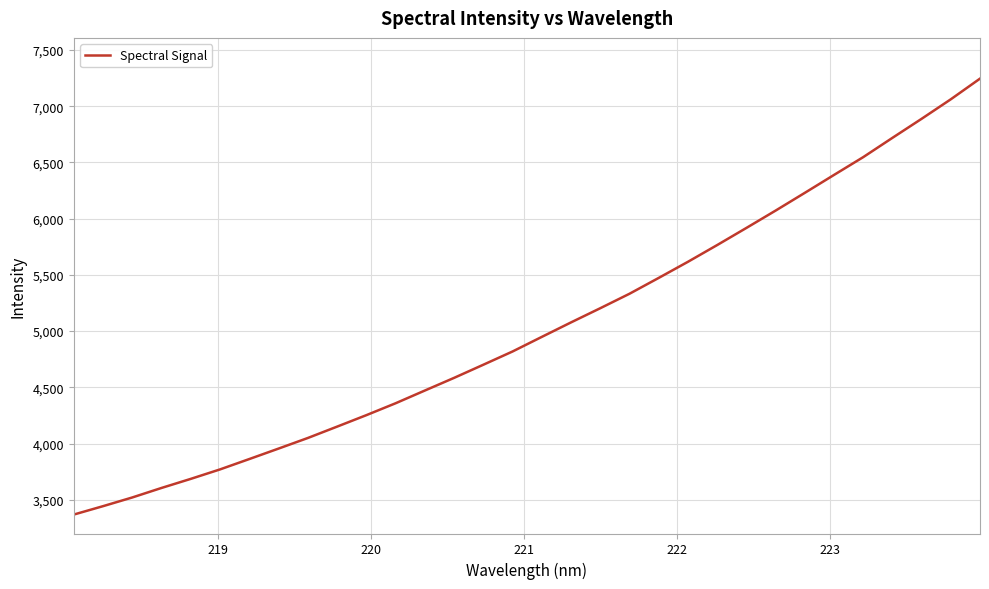

What is the maximum value shown in the chart?

7244.7